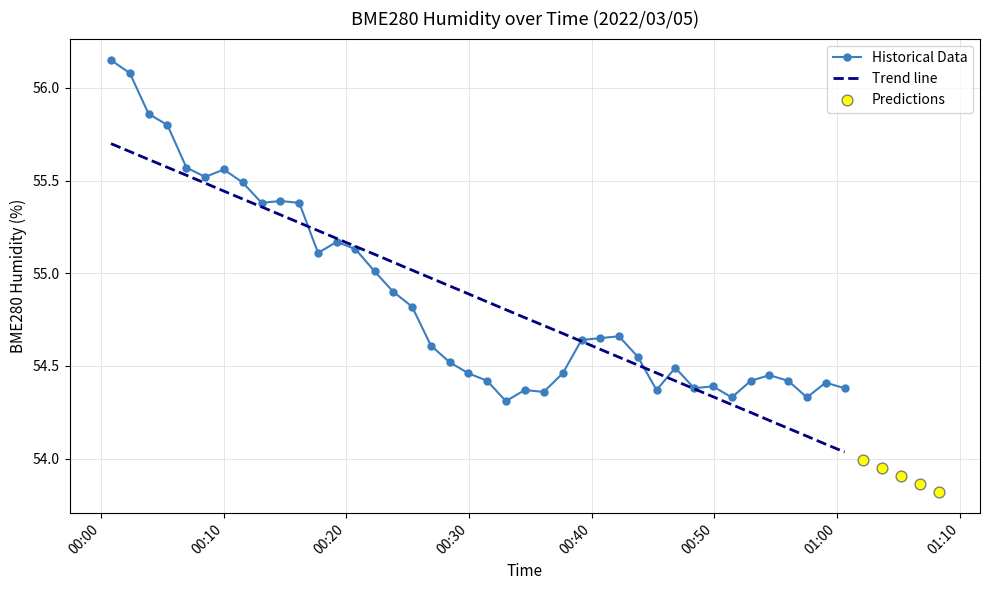

What is the change in value from 2022/03/05 00:26:53 to 2022/03/05 00:48:21?

-0.2